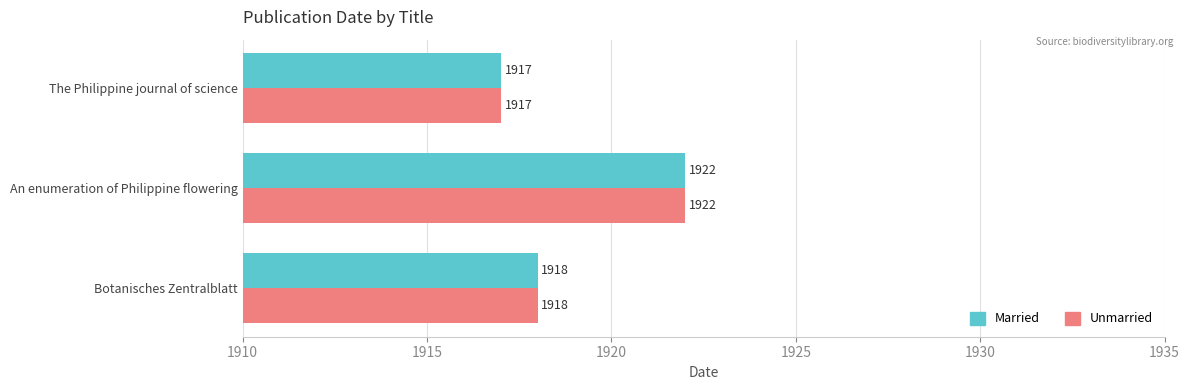

At which category is the sum across all series the highest?

An enumeration of Philippine flowering